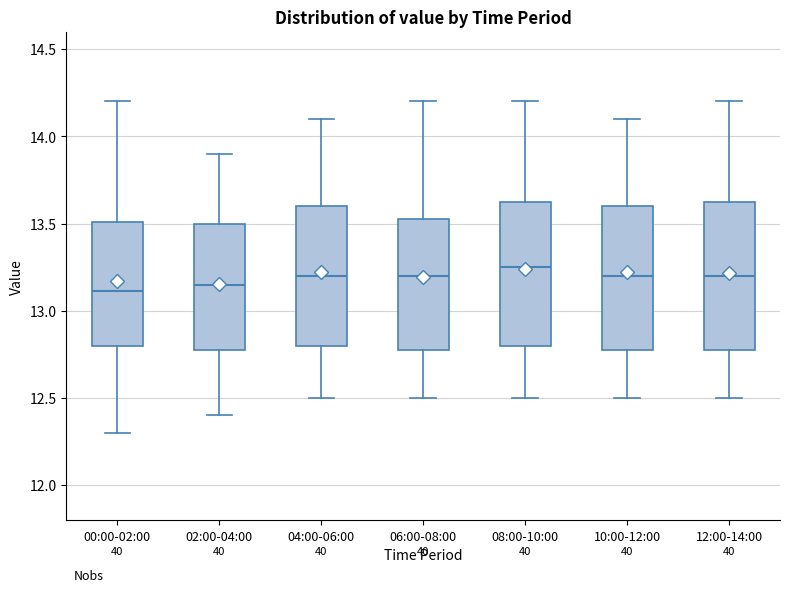

Reading left to right, read every box against the y-axis: the position of its median line, the range the box covers, and the ends of its whiskers. The values are not printed on the chart, so give them approximately, as read against the axis.

00:00-02:00: median 13.10, box 12.80 to 13.50, whiskers 12.30 to 14.20
02:00-04:00: median 13.15, box 12.80 to 13.50, whiskers 12.40 to 13.90
04:00-06:00: median 13.20, box 12.80 to 13.60, whiskers 12.50 to 14.10
06:00-08:00: median 13.20, box 12.80 to 13.55, whiskers 12.50 to 14.20
08:00-10:00: median 13.25, box 12.80 to 13.65, whiskers 12.50 to 14.20
10:00-12:00: median 13.20, box 12.80 to 13.60, whiskers 12.50 to 14.10
12:00-14:00: median 13.20, box 12.80 to 13.65, whiskers 12.50 to 14.20